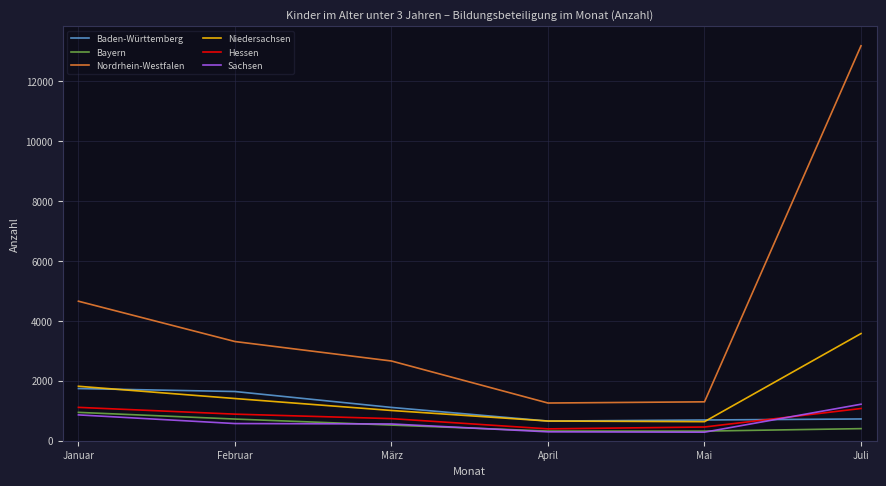

Is the value of Hessen at Juli greater than the value of Baden-Württemberg at April?

Yes